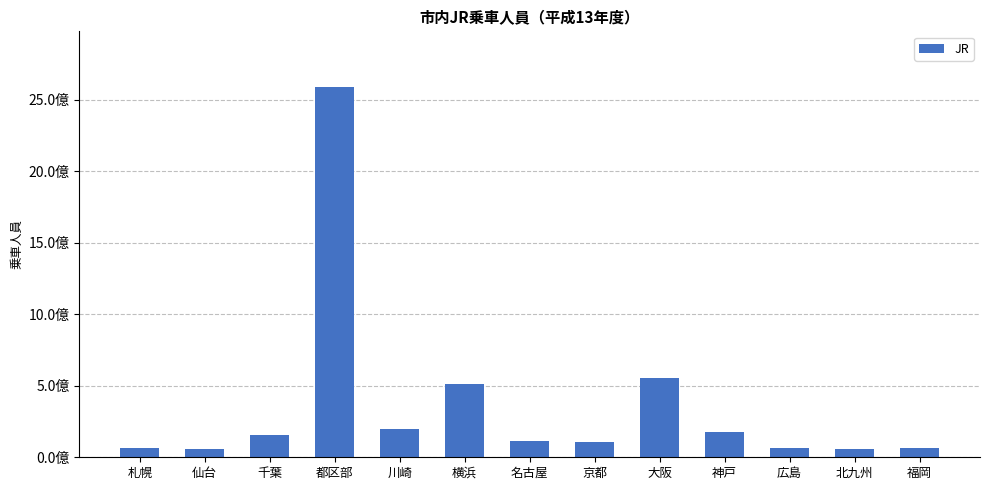

What is the smallest value displayed?

59270696